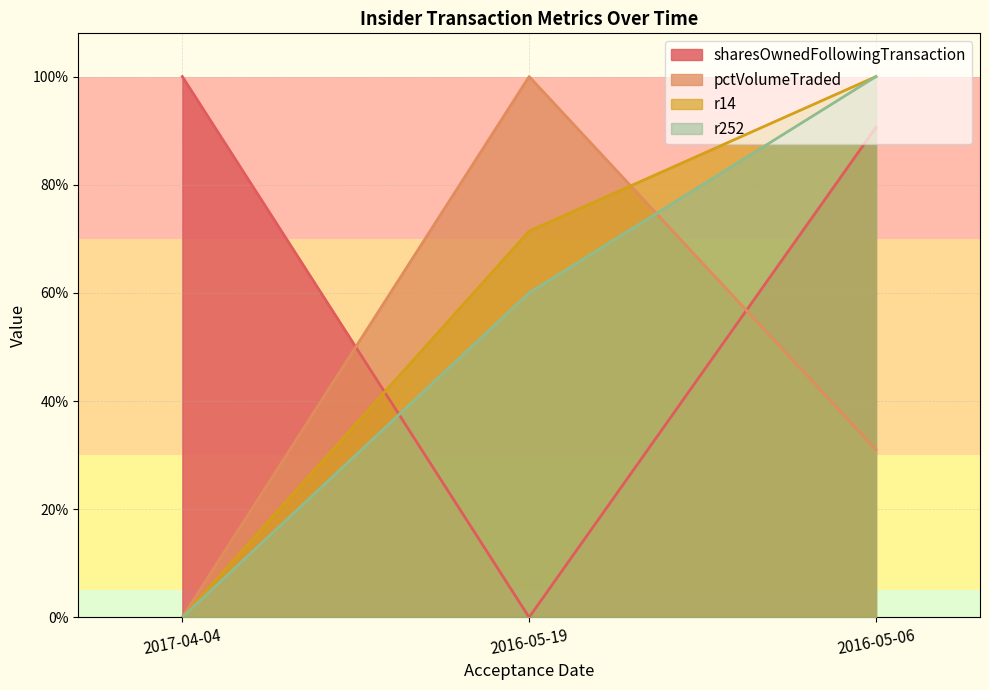

Reading left to right, extract all data points from this chart.

sharesOwnedFollowingTransaction: 1.0	0.0	0.9
pctVolumeTraded: 0.0	1.0	0.3
r14: 0.0	0.7	1.0
r252: 0.0	0.6	1.0